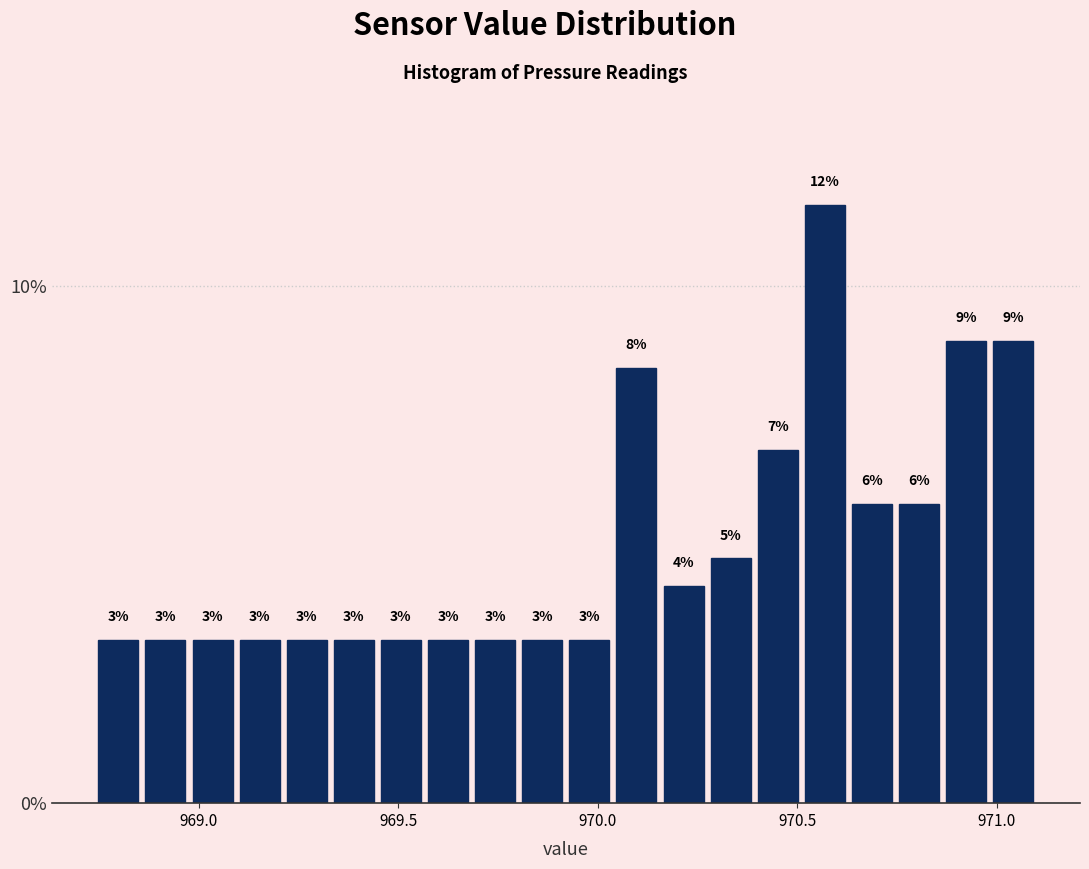

Around what value on the x-axis is the tallest bar? Give the approximate position of its centre, as read against the axis.

970.55